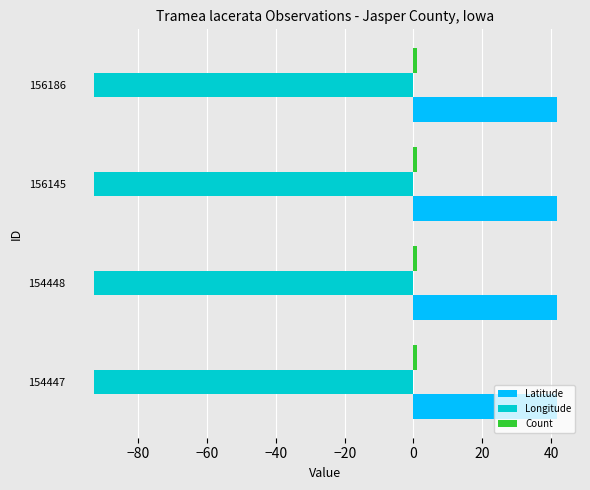

Is the value of Longitude at 154447 greater than the value of Latitude at 154448?

No